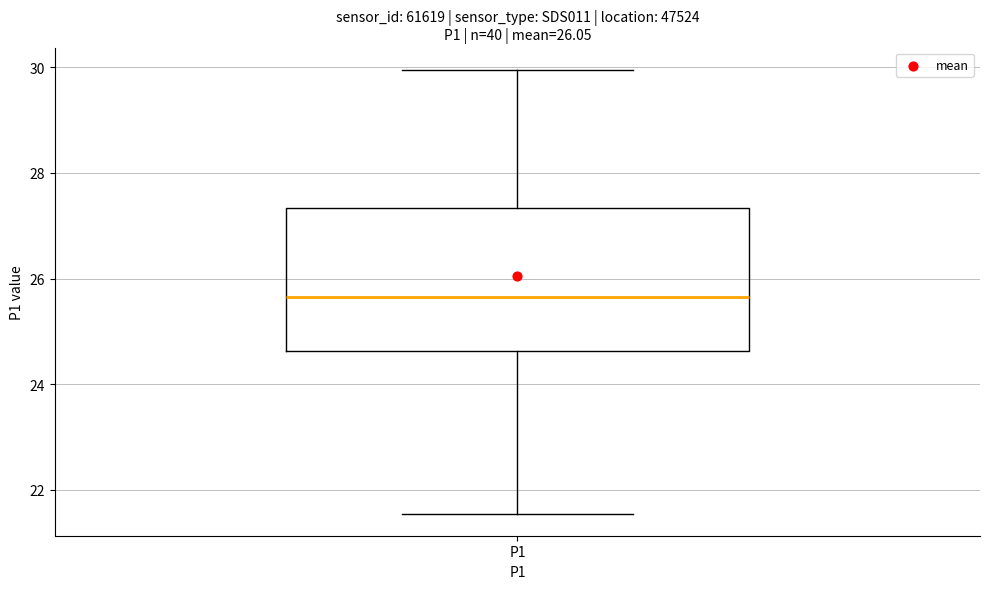

Where does the upper whisker of the box for P1 end on the y-axis? The values are not printed on the chart, so give them approximately, as read against the axis.

30.0